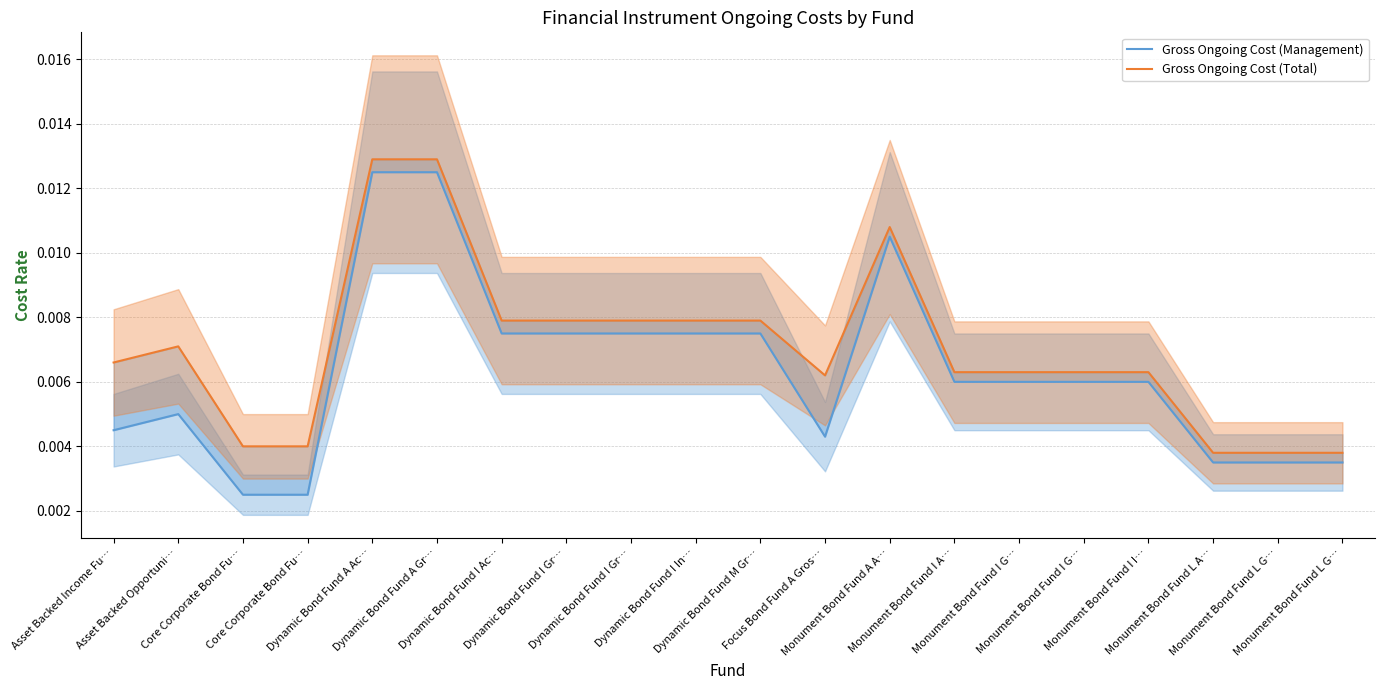

Rank the series by their maximum value, from highest to lowest.

Gross Ongoing Cost (Total), Gross Ongoing Cost (Management)